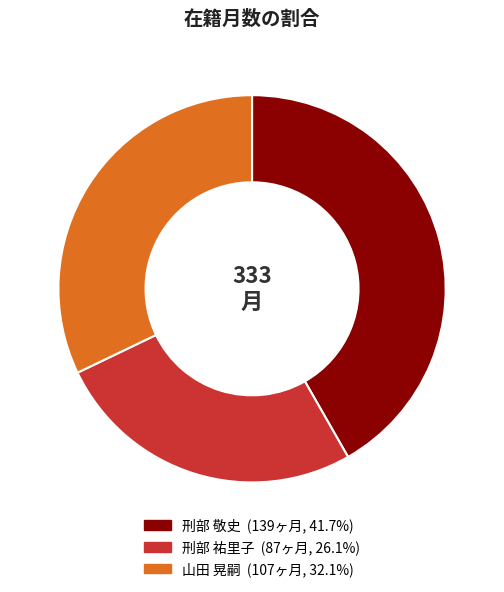

Which category has the biggest portion of the pie?

刑部 敬史